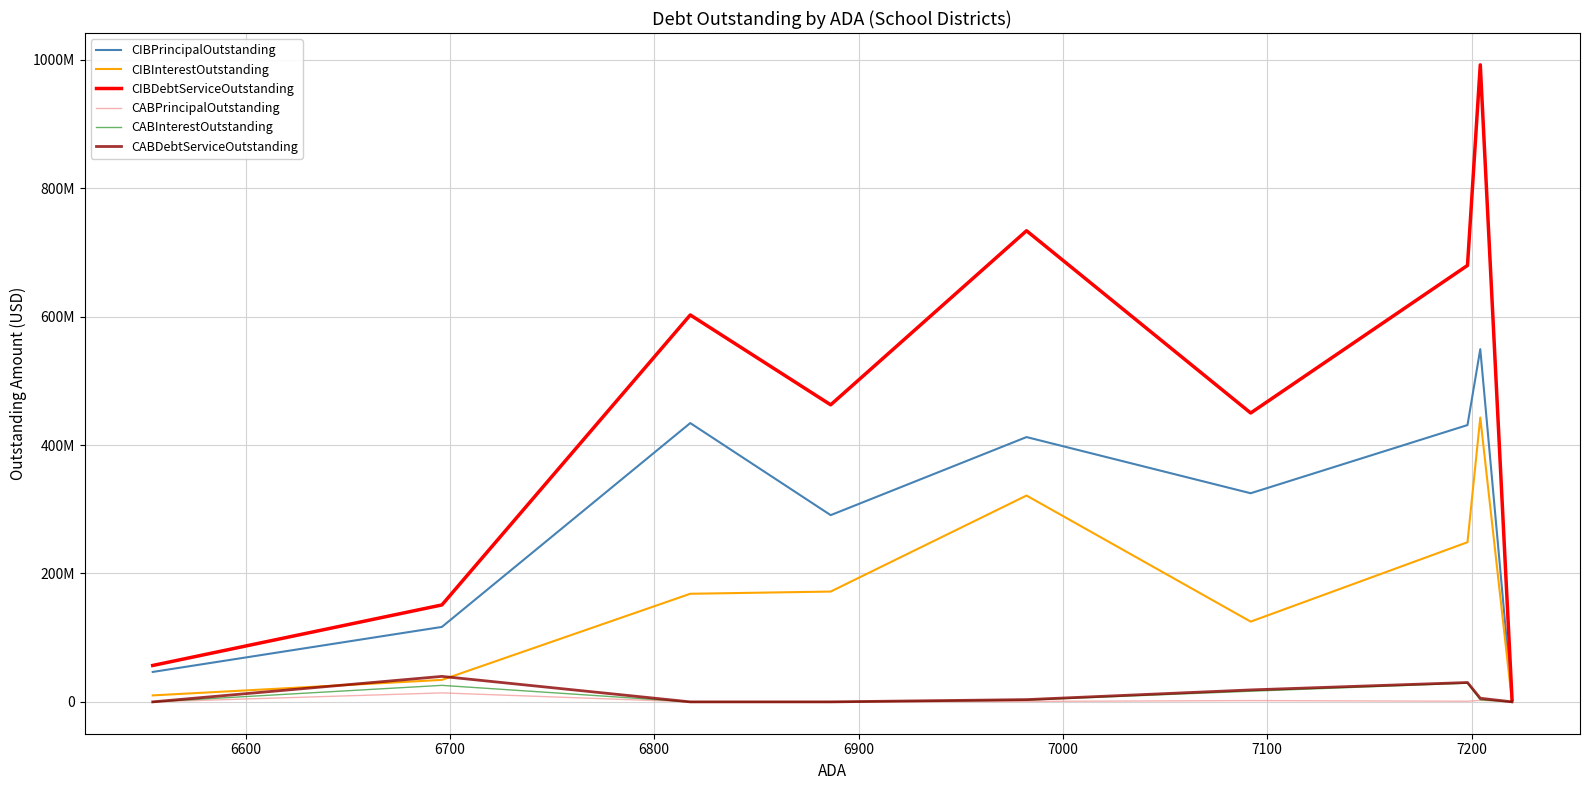

Does the chart display data point markers on the line(s)?

No